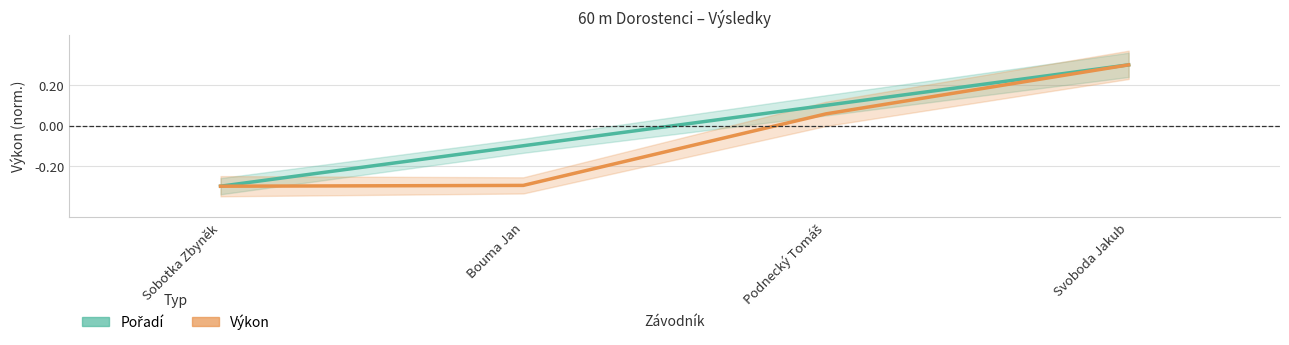

At Svoboda Jakub, list the series in order from smallest to largest.

Pořadí, Výkon